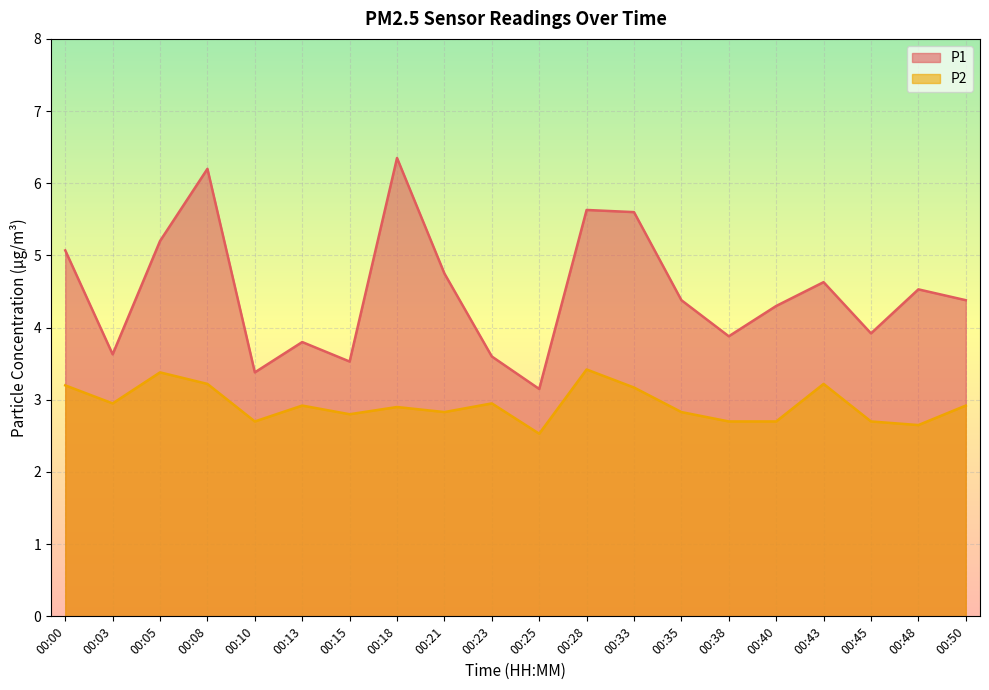

At which category does P2 reach its first local peak?

00:05